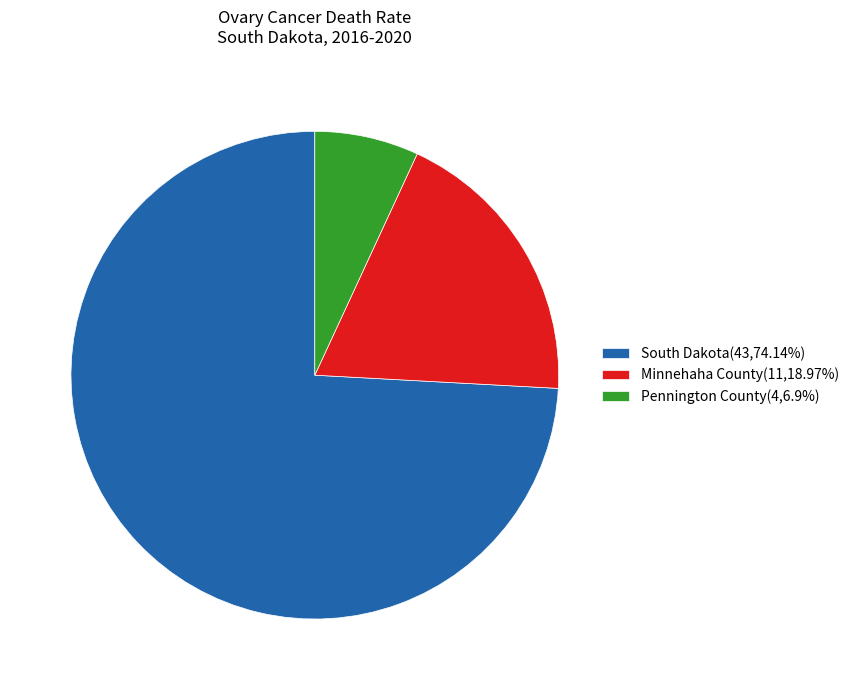

Is there a majority slice in this chart?

Yes